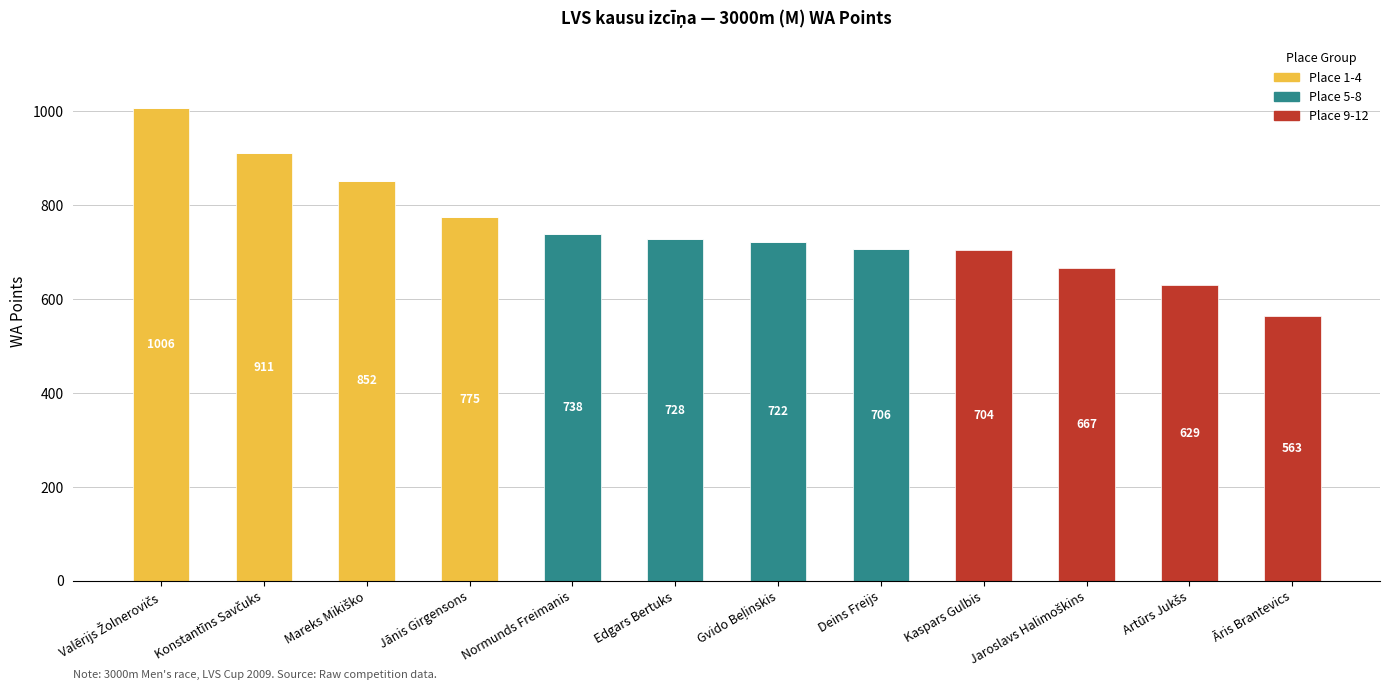

The value of Place 1-4 at Kaspars Gulbis is -577. True or false?

False